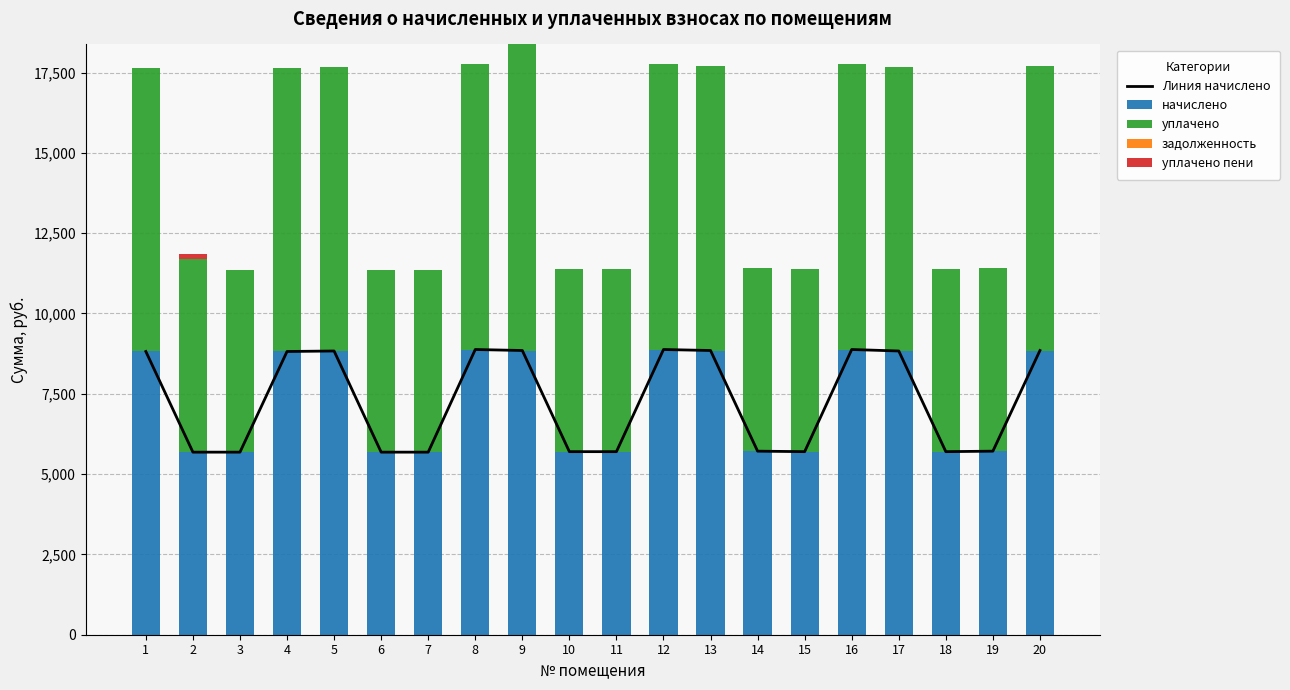

At which category is the sum across all series the highest?

9